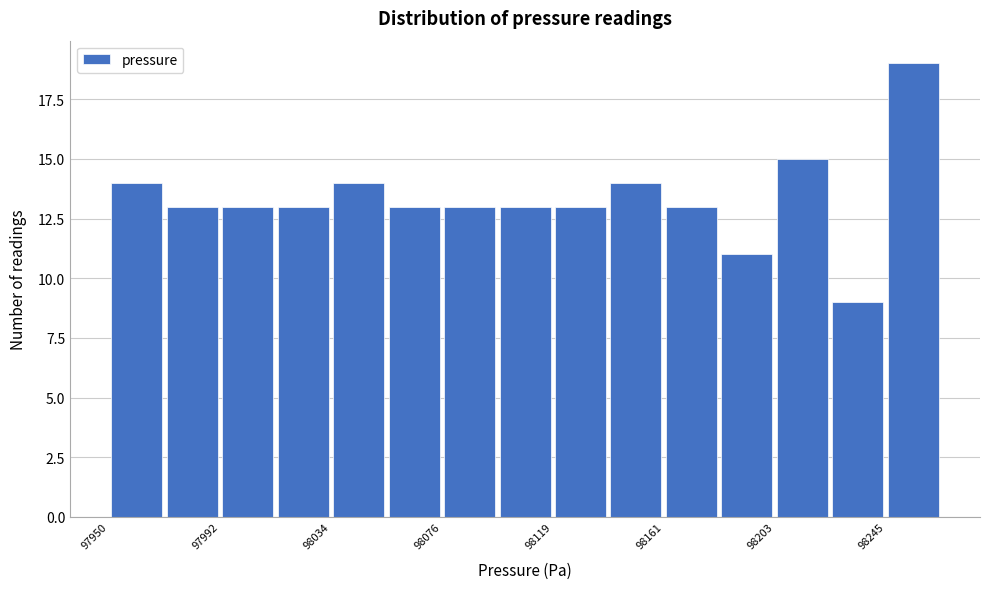

Reading left to right, list every bar in this chart as the range it spans on the x-axis followed by its height. Neither the bar edges nor the heights are printed on the chart, so give them approximately, as read against the axes.

97950 to 97970: 14
97970 to 97990: 13
97990 to 98015: 13
98015 to 98035: 13
98035 to 98055: 14
98055 to 98075: 13
98075 to 98100: 13
98100 to 98120: 13
98120 to 98140: 13
98140 to 98160: 14
98160 to 98180: 13
98180 to 98205: 11
98205 to 98225: 15
98225 to 98245: 9
98245 to 98265: 19